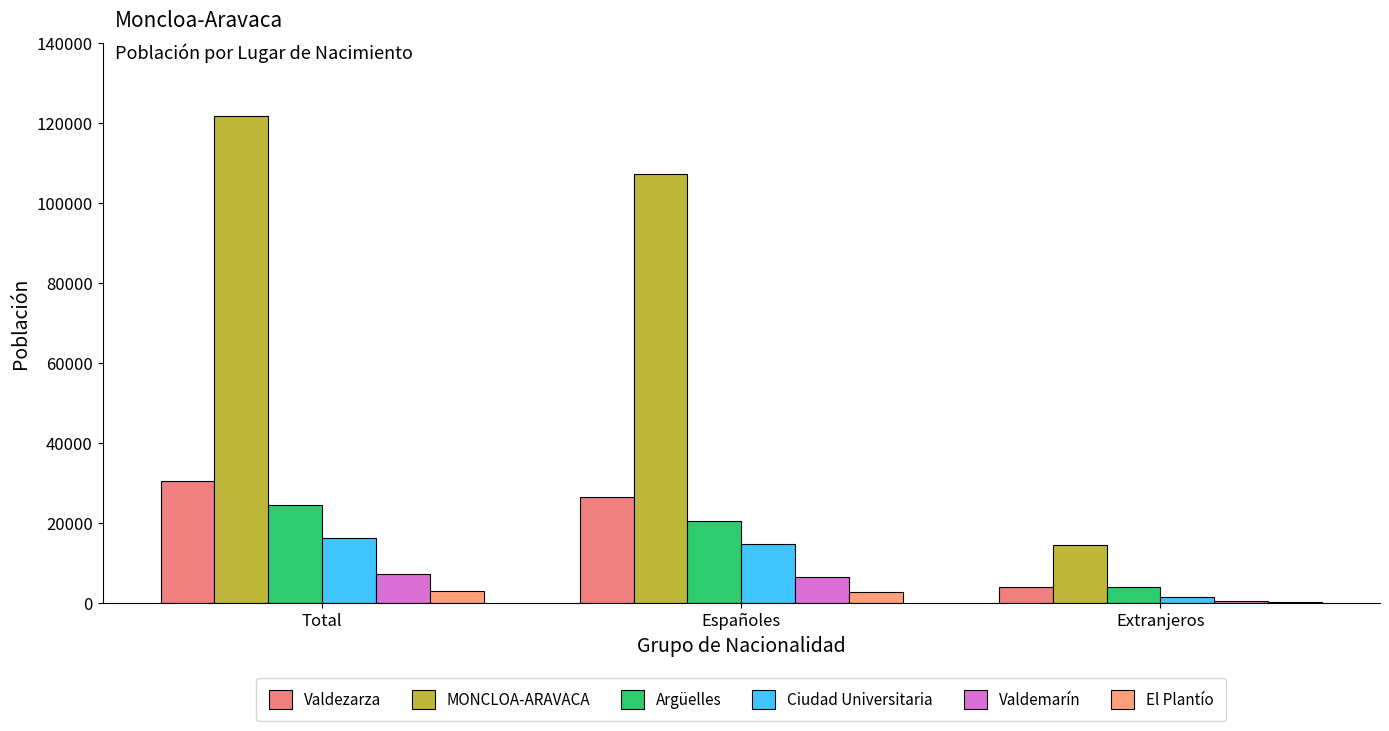

Reading left to right, extract all data points from this chart.

Valdezarza: Total=30484	Españoles=26545	Extranjeros=3939
MONCLOA-ARAVACA: Total=121757	Españoles=107164	Extranjeros=14593
Argüelles: Total=24497	Españoles=20538	Extranjeros=3959
Ciudad Universitaria: Total=16364	Españoles=14734	Extranjeros=1630
Valdemarín: Total=7156	Españoles=6528	Extranjeros=628
El Plantío: Total=3044	Españoles=2718	Extranjeros=326